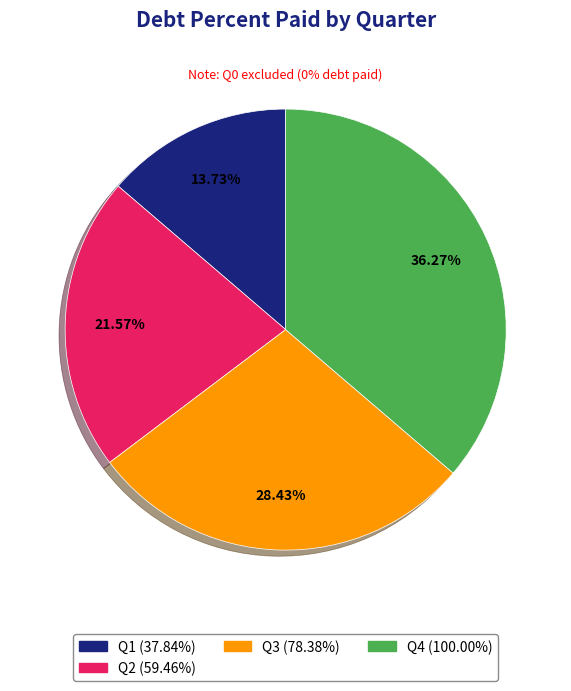

Does any single category account for the majority?

No